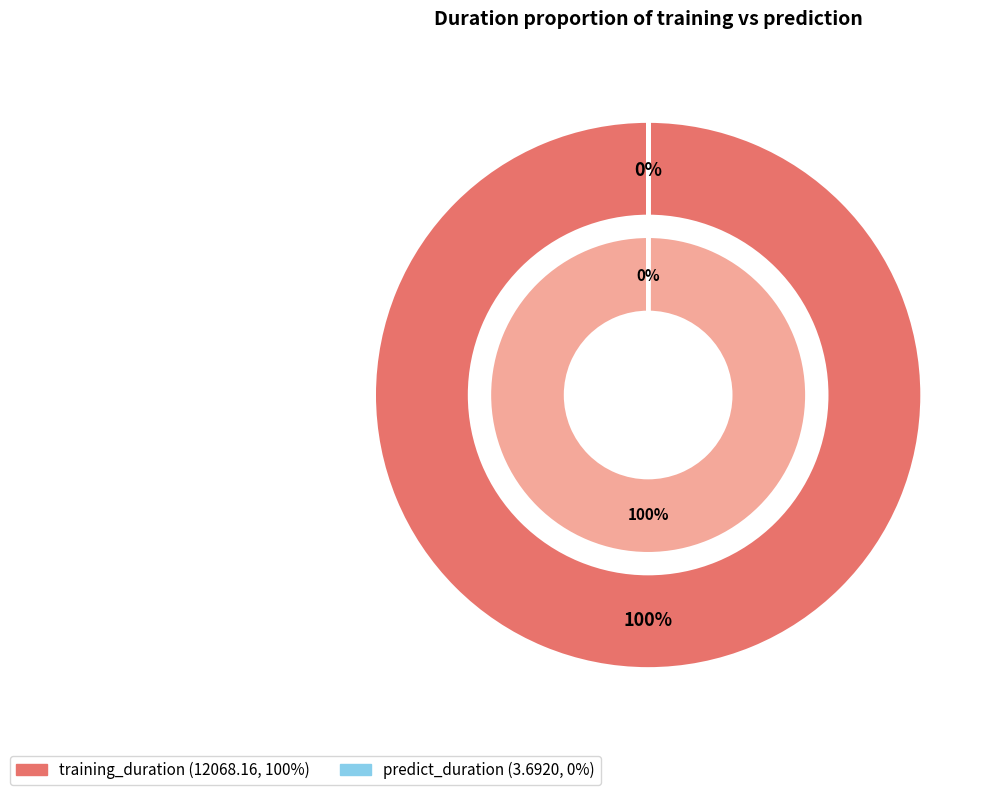

To the nearest percent, what is the average slice percentage?

50%